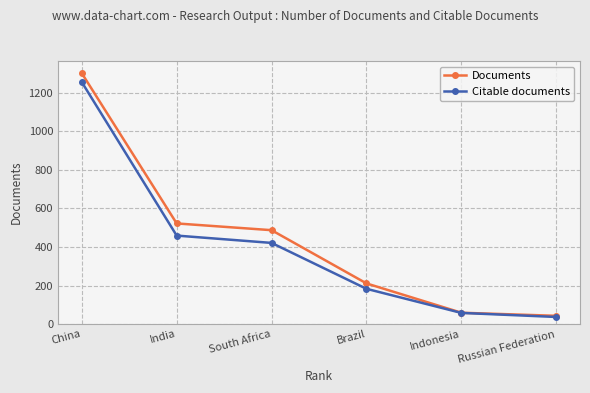

Between India and Brazil, which series saw the biggest shift?

Documents